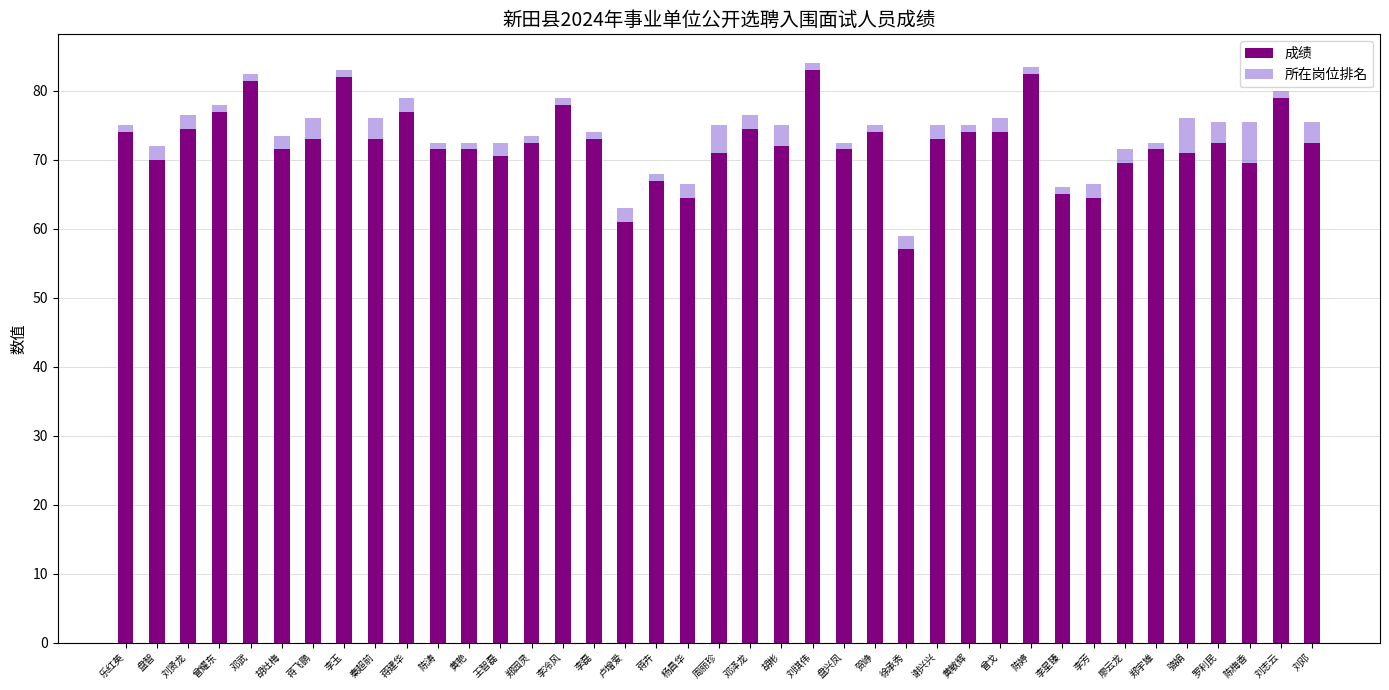

At which label does 成绩 reach its minimum?

徐承秀